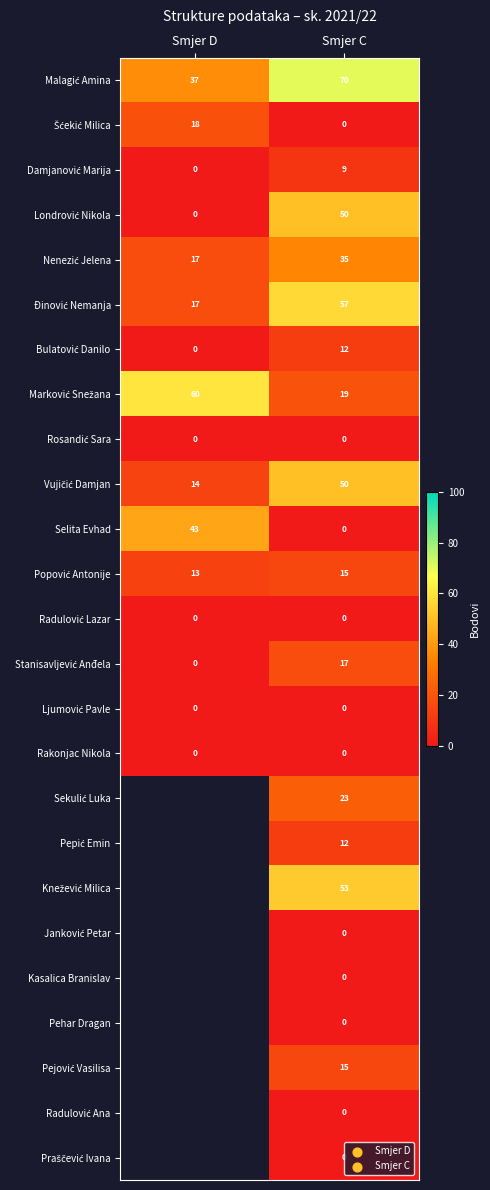

The Rakonjac Nikola series shows 0 at Smjer C. True or false?

True